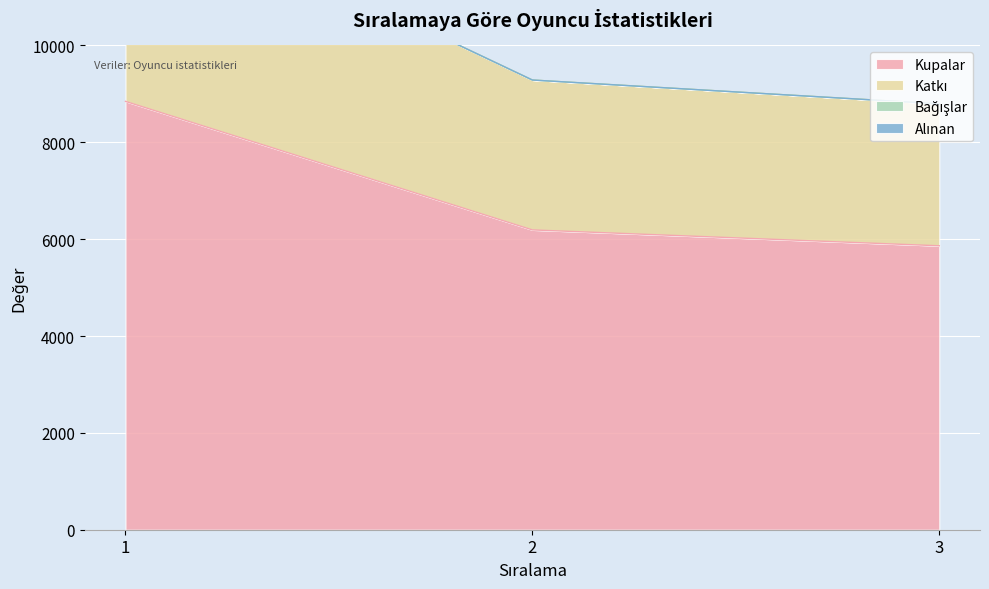

How many data points does each series have?

3